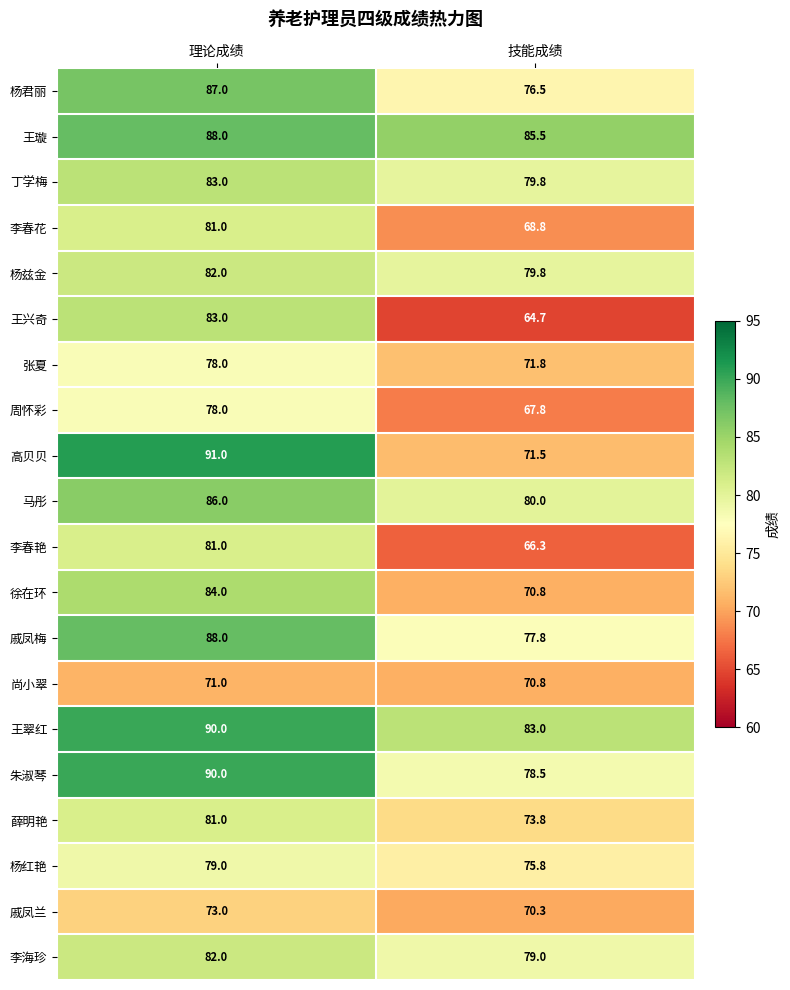

At how many categories does at least one series exceed 78?

2